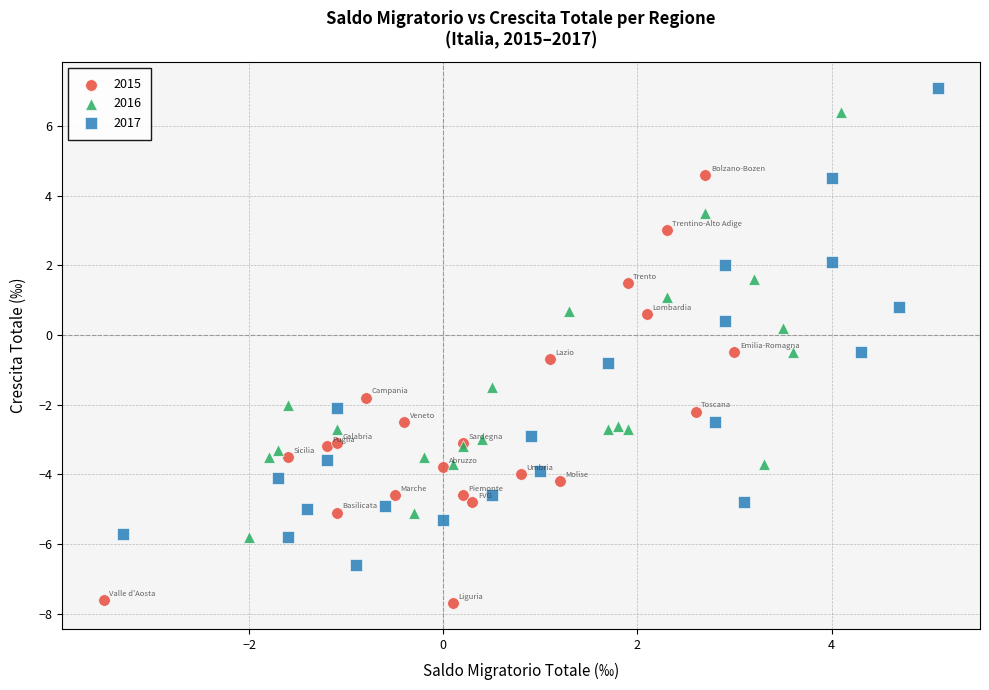

Which series has the largest Y range (max minus min)?

2017